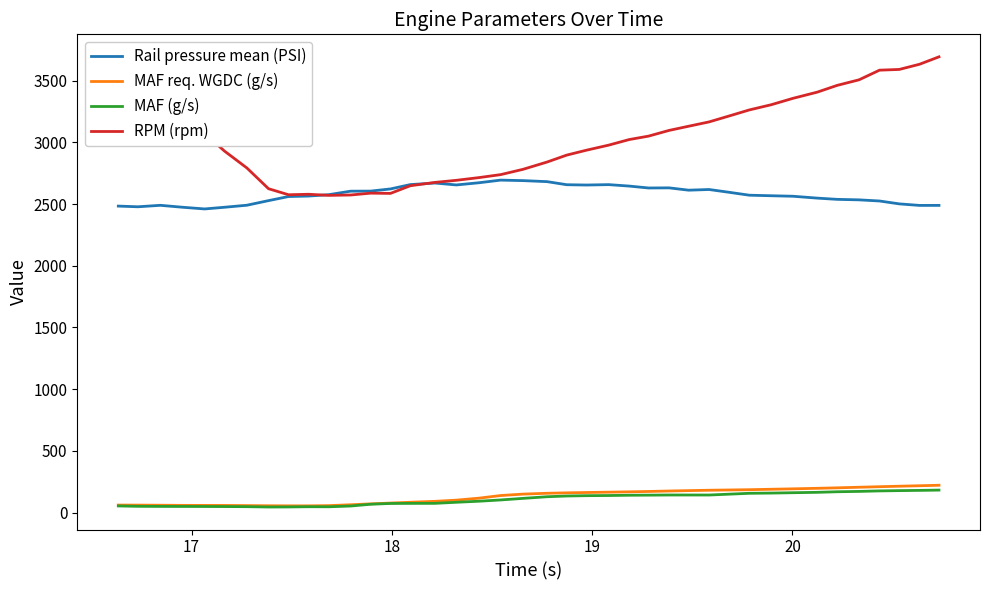

What is the difference between the maximum and minimum values in the Rail pressure mean (PSI) series?

233.5